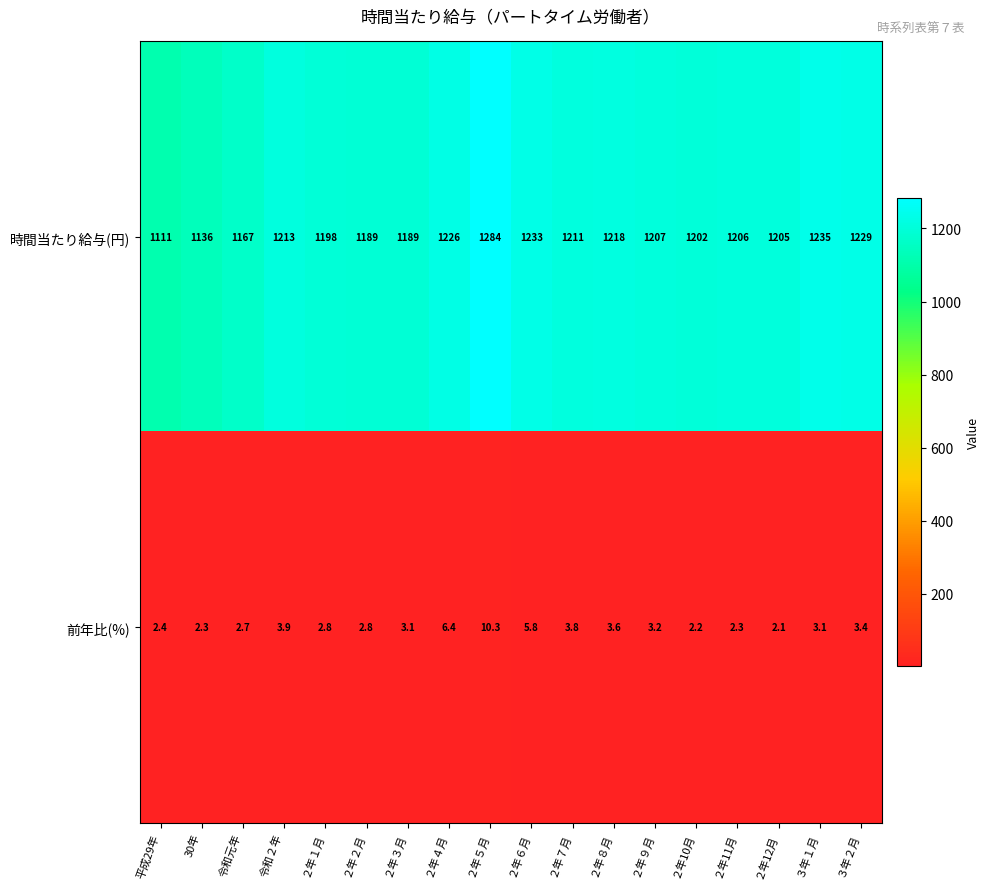

What is the sum of all 時間当たり給与(円) values?

21659.0